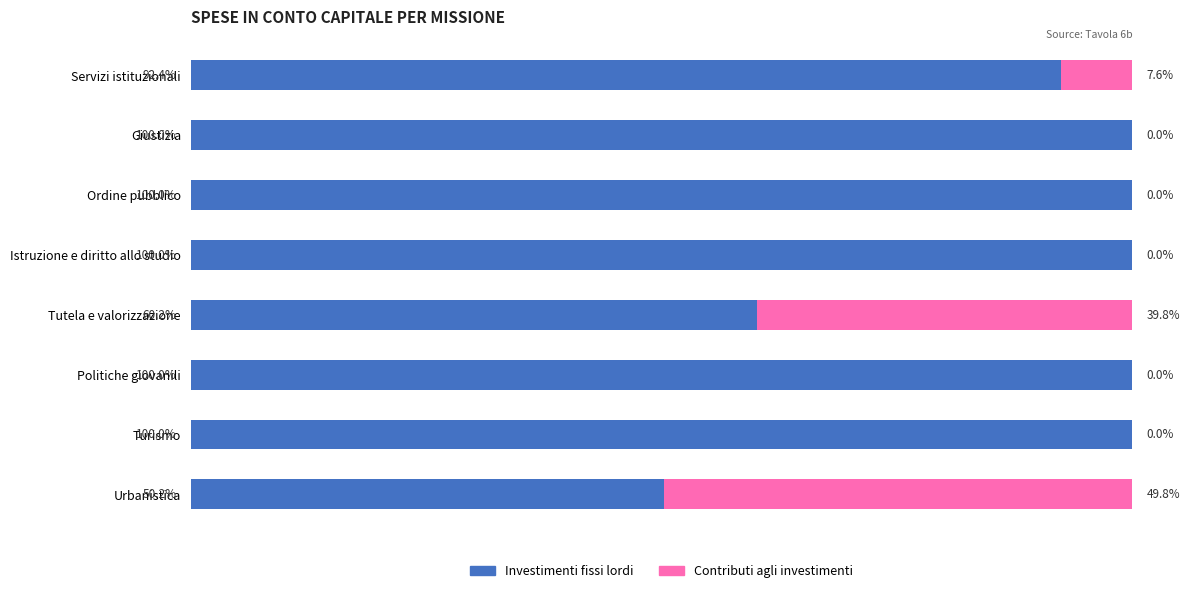

What are all the series names shown in the legend?

Investimenti fissi lordi, Contributi agli investimenti